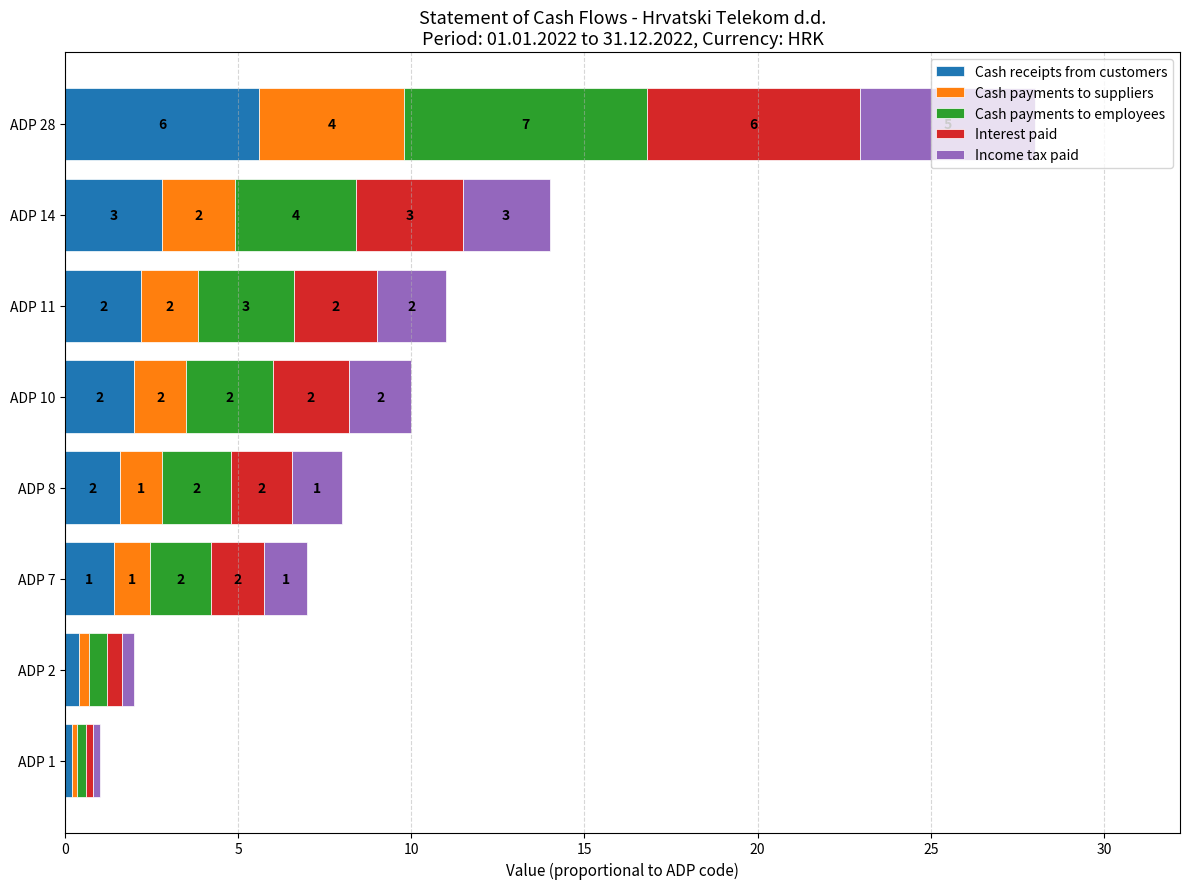

At which category is the sum across all series the highest?

ADP 28